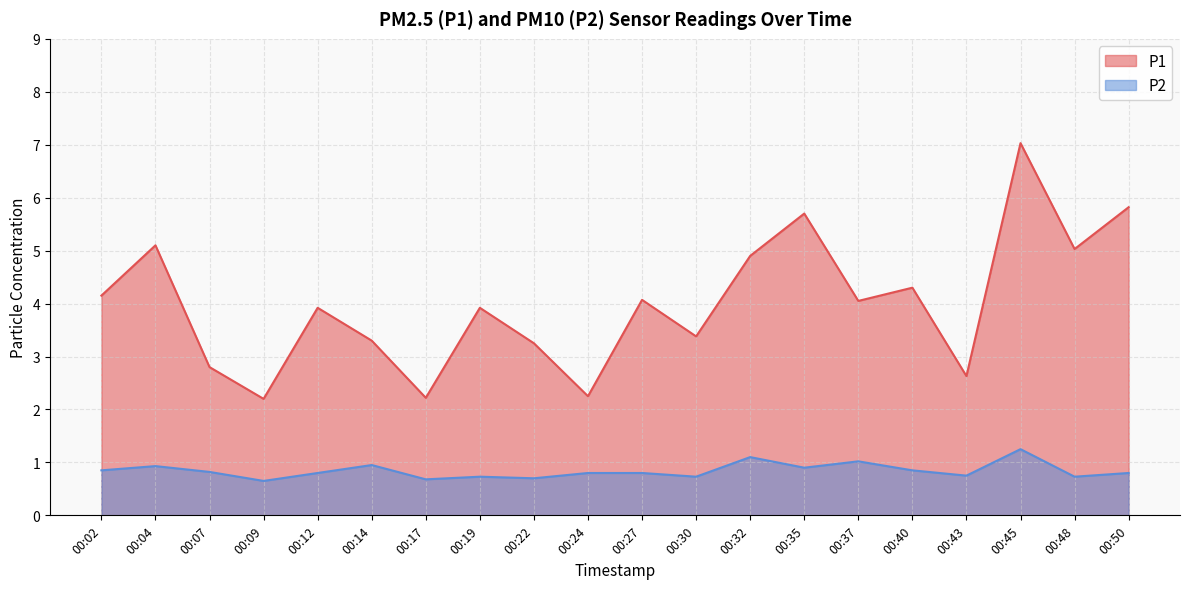

What is the value of the P1 point at the 19th from the left?

5.0